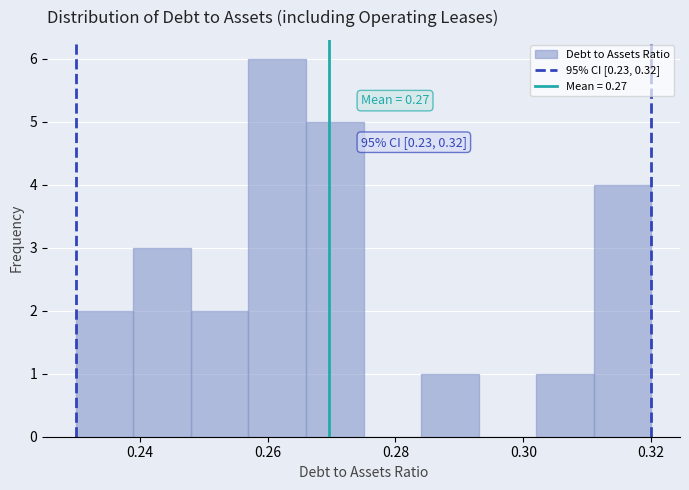

Over which range of the x-axis is the bar tallest?

0.257 to 0.266